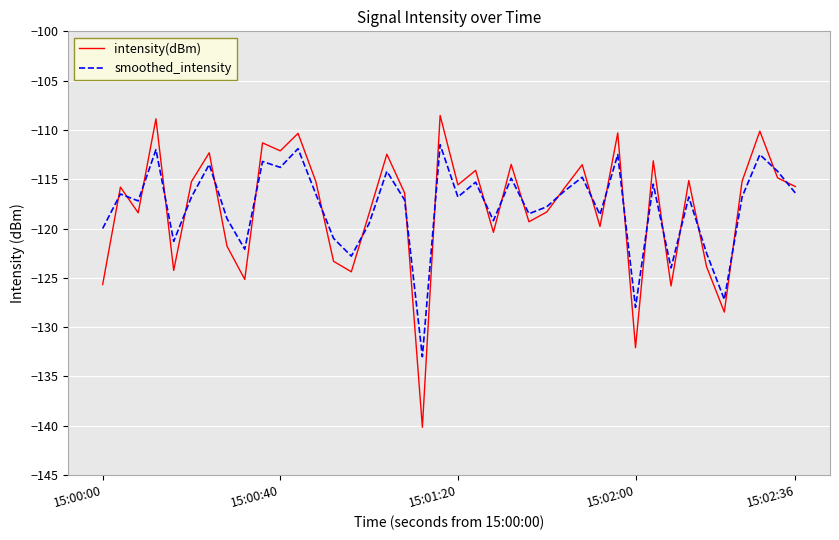

What is the difference between the second highest and second lowest values in the intensity(dBm) series?

23.2